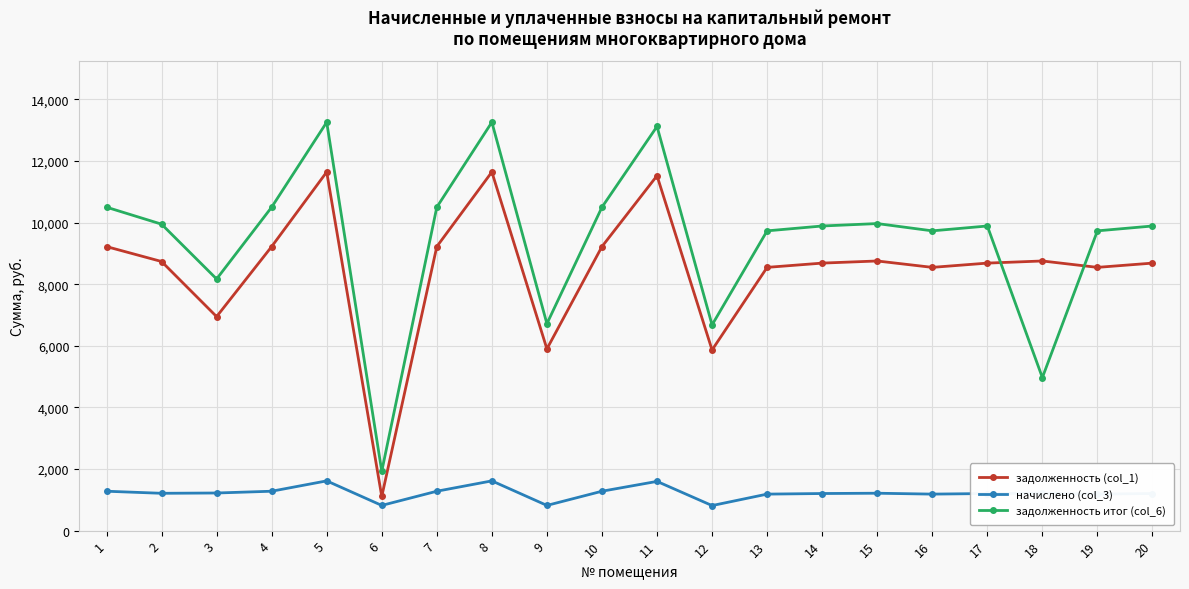

Rank the series by their maximum value, from highest to lowest.

задолженность итог (col_6), задолженность (col_1), начислено (col_3)